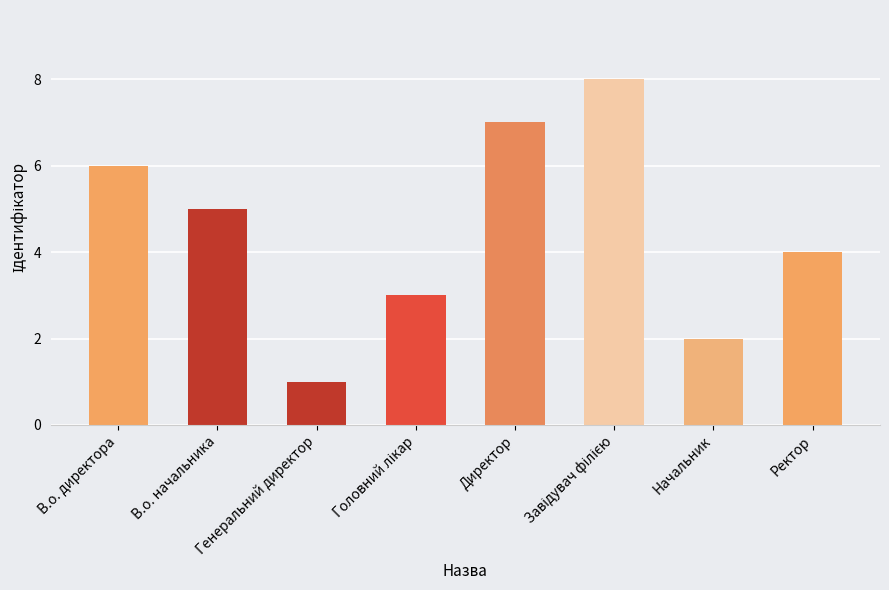

Is it true that the value at Директор is 12?

False